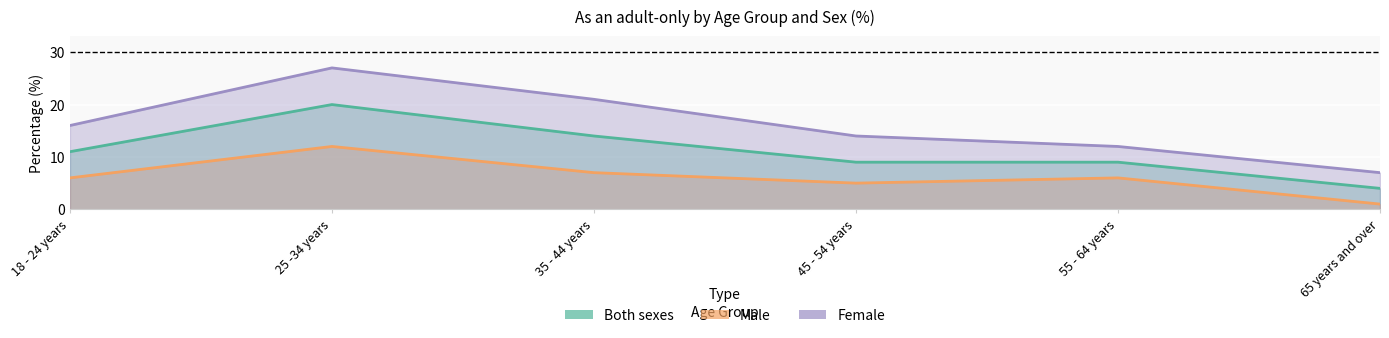

What are all the series names shown in the legend?

Male, Female, Both sexes